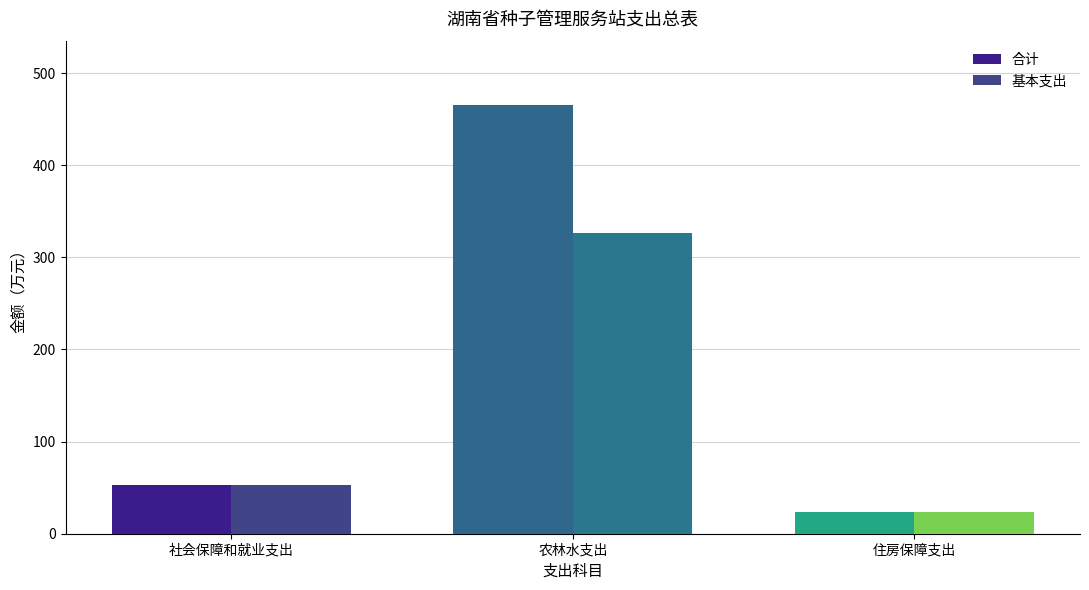

Reading left to right, what are all the values shown in this chart?

合计: 52.6	465.4	23.9
基本支出: 52.6	326.9	23.9